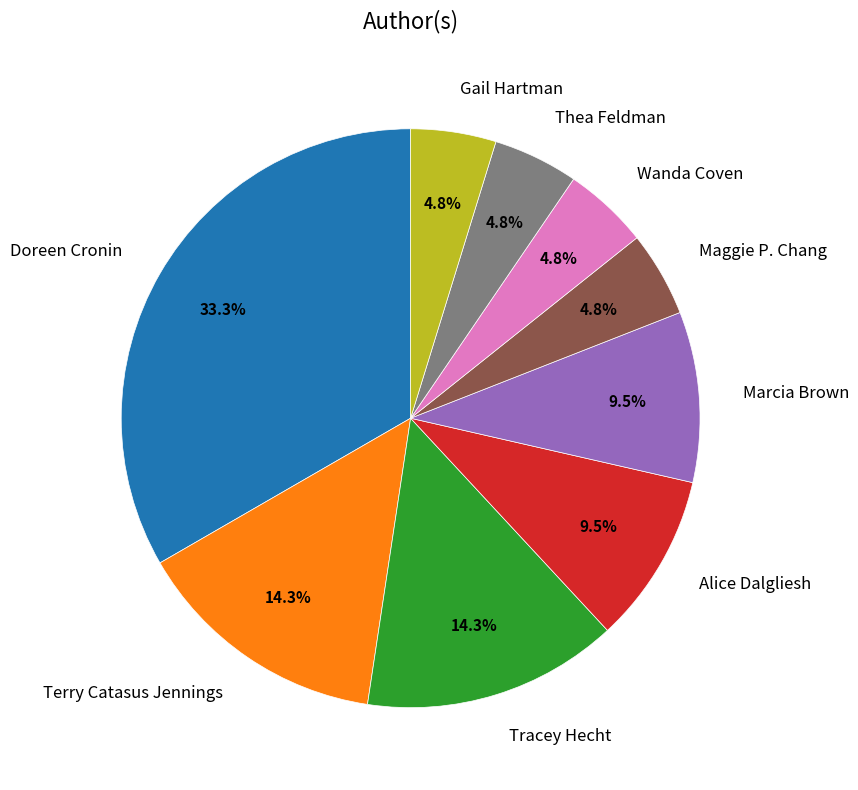

Does any single category account for the majority?

No